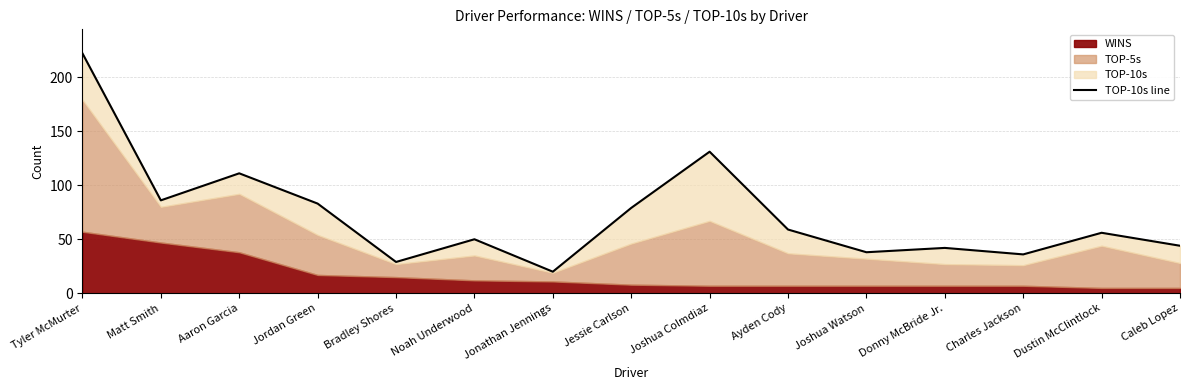

Is it true that the value at Joshua Watson is 38?

True